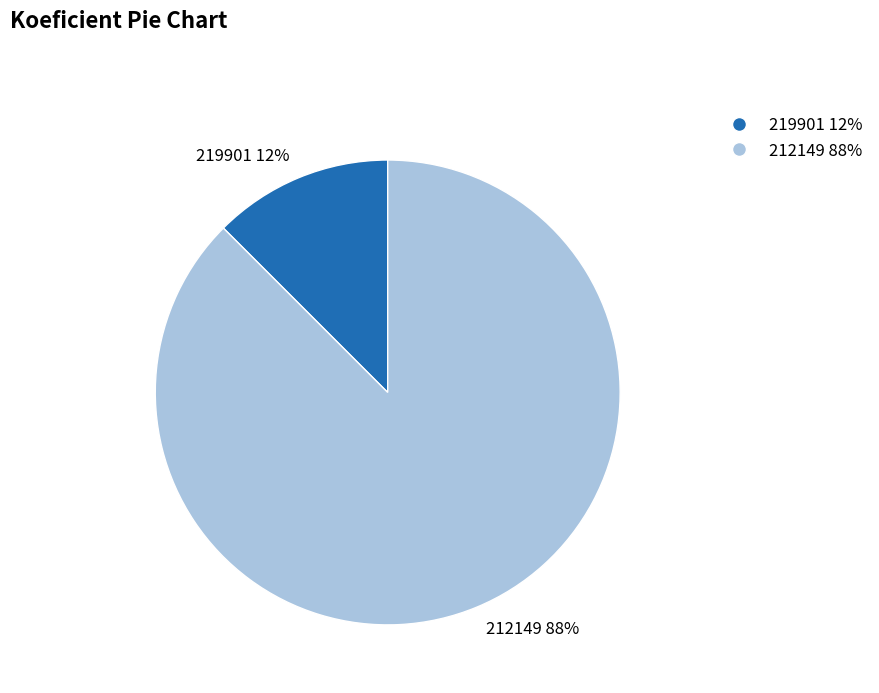

To the nearest percent, what is the combined percentage of 219901 12% and 212149 88%?

100%